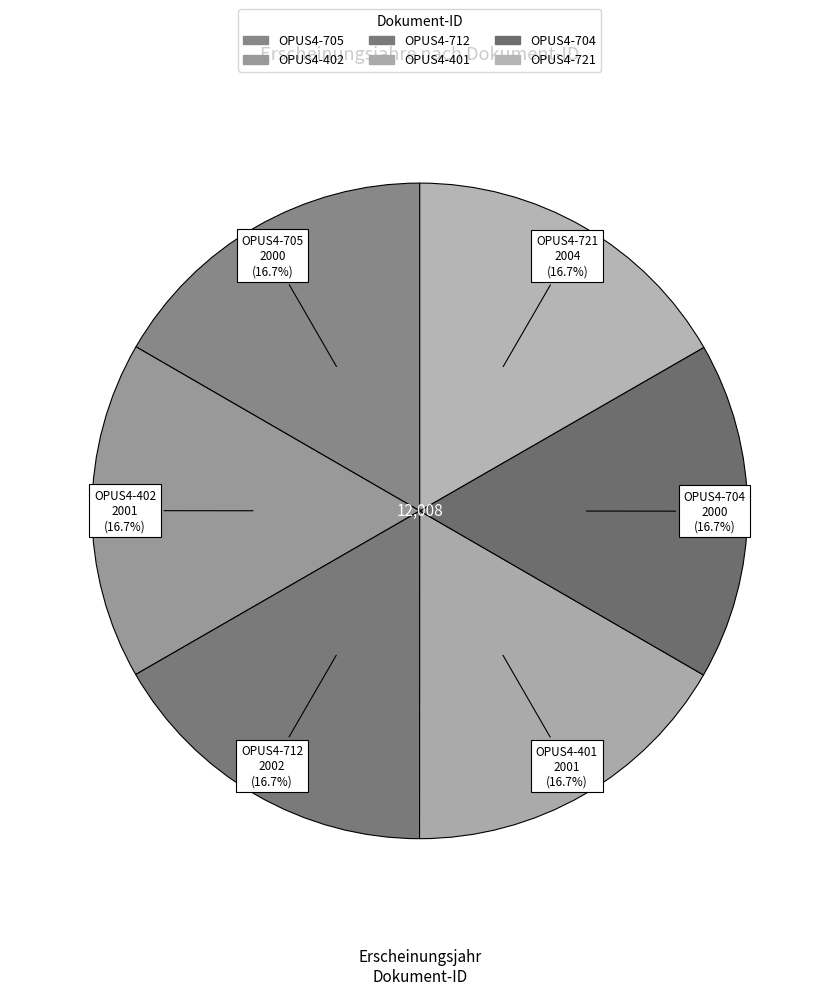

Count the number of slices in the pie.

6